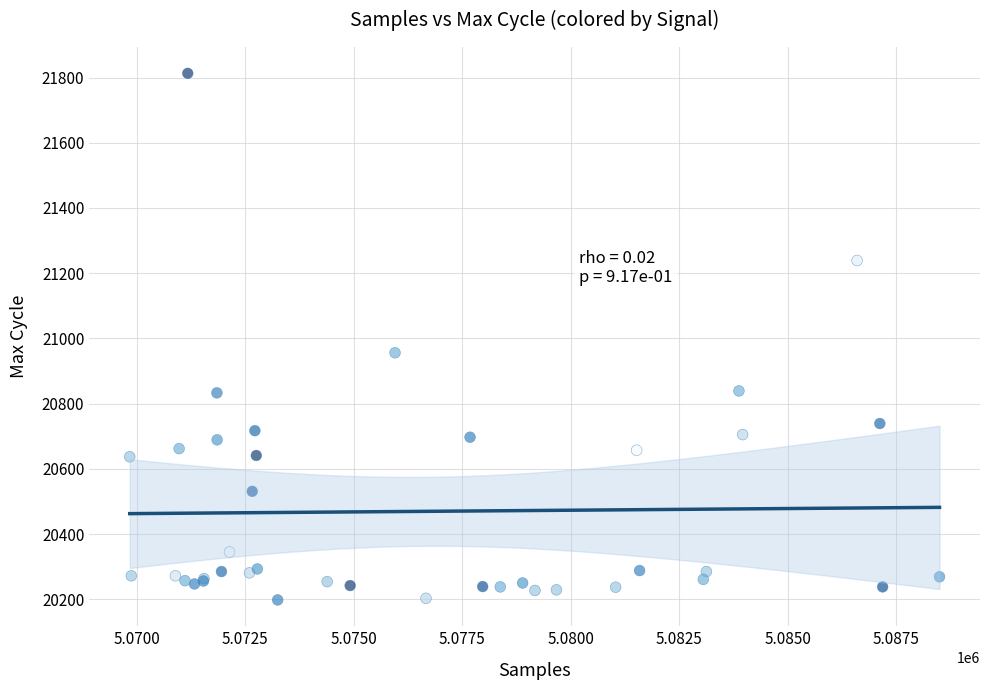

What Y value in the scatter plot is closest to 21005?

20956